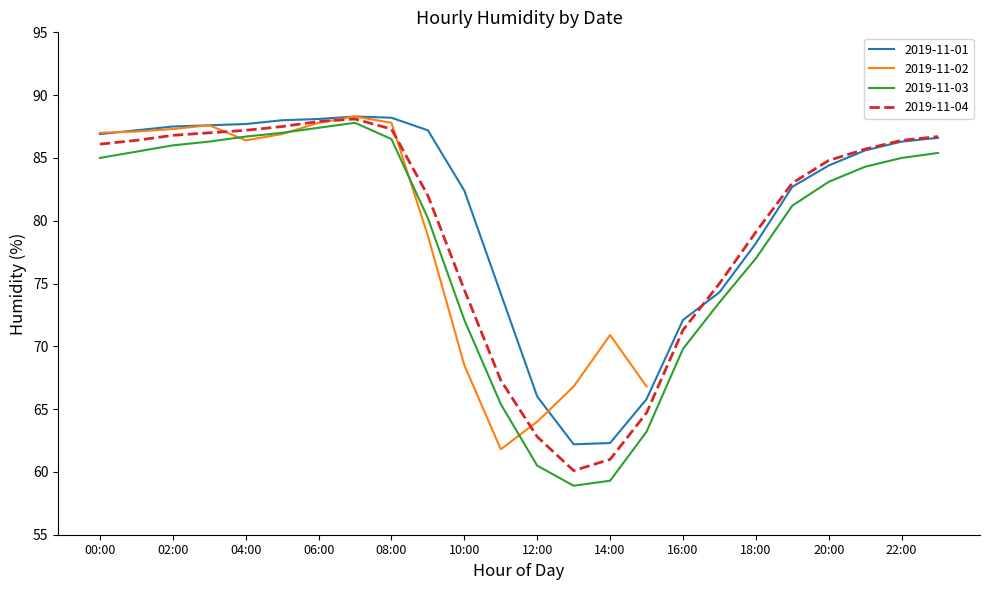

Is it true that 2019-11-01 equals 58.1 at 20:00?

False